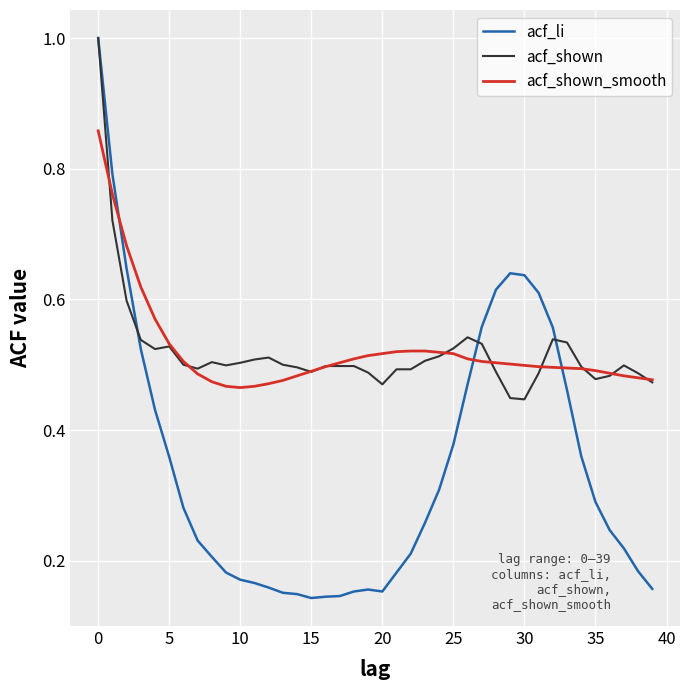

What are all the series names shown in the legend?

acf_li, acf_shown, acf_shown_smooth